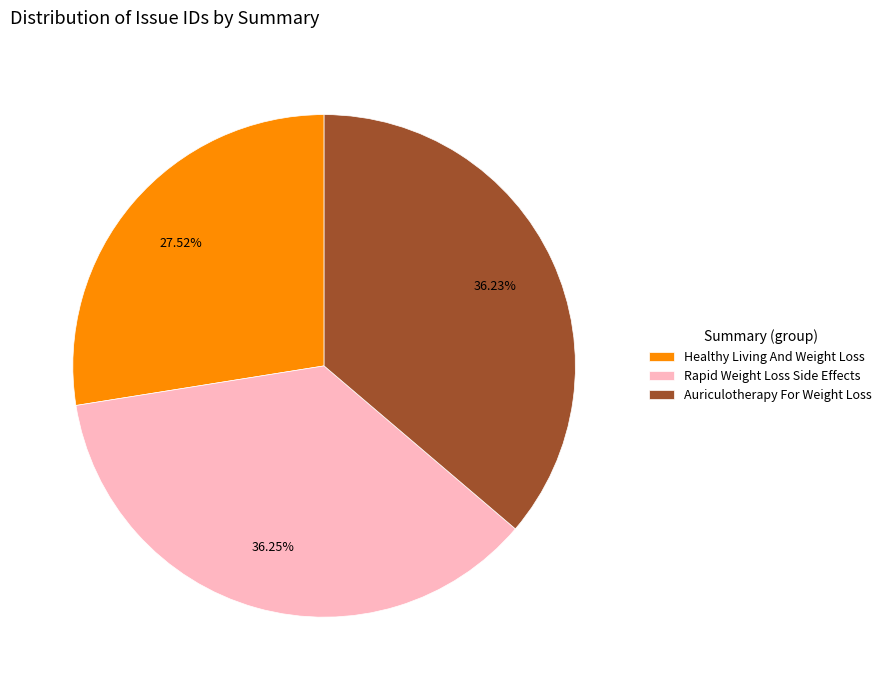

The Rapid Weight Loss Side Effects slice represents 43% of the pie. True or false?

False